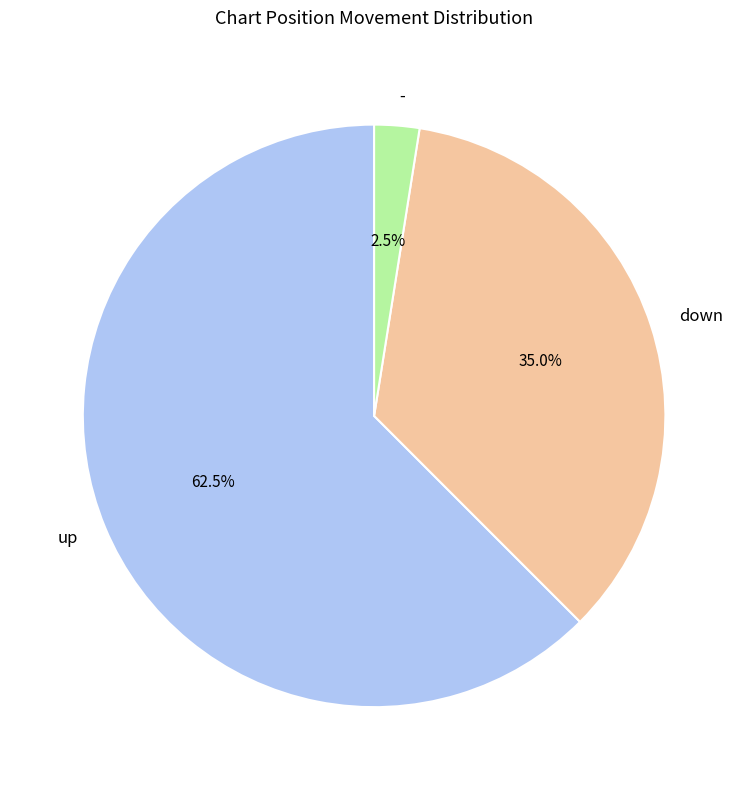

Which category accounts for the majority?

up